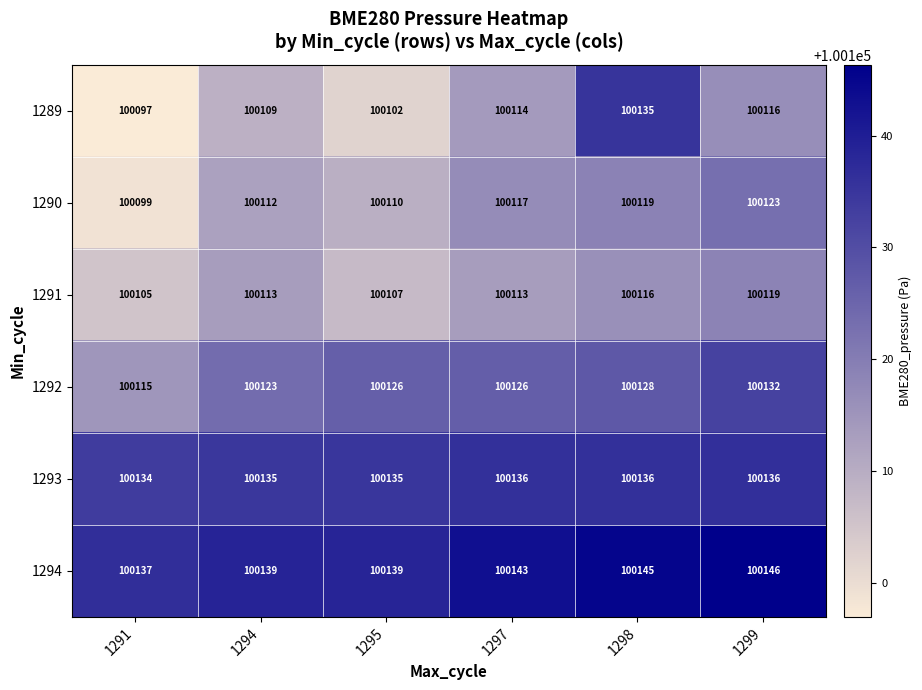

The 1293 series shows 100134 at 1291. True or false?

True